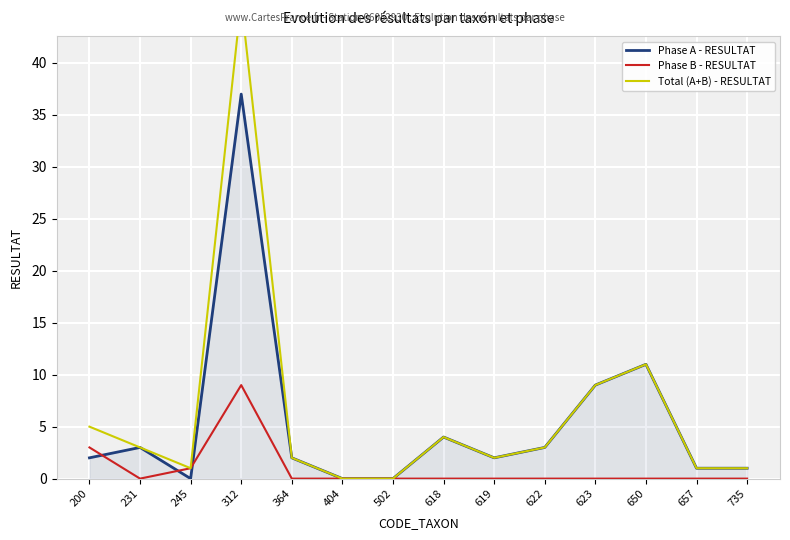

Reading left to right, list all the values displayed in this chart.

Phase A - RESULTAT: 2	3	0	37	2	0	0	4	2	3	9	11	1	1
Phase B - RESULTAT: 3	0	1	9	0	0	0	0	0	0	0	0	0	0
Total (A+B) - RESULTAT: 5	3	1	46	2	0	0	4	2	3	9	11	1	1